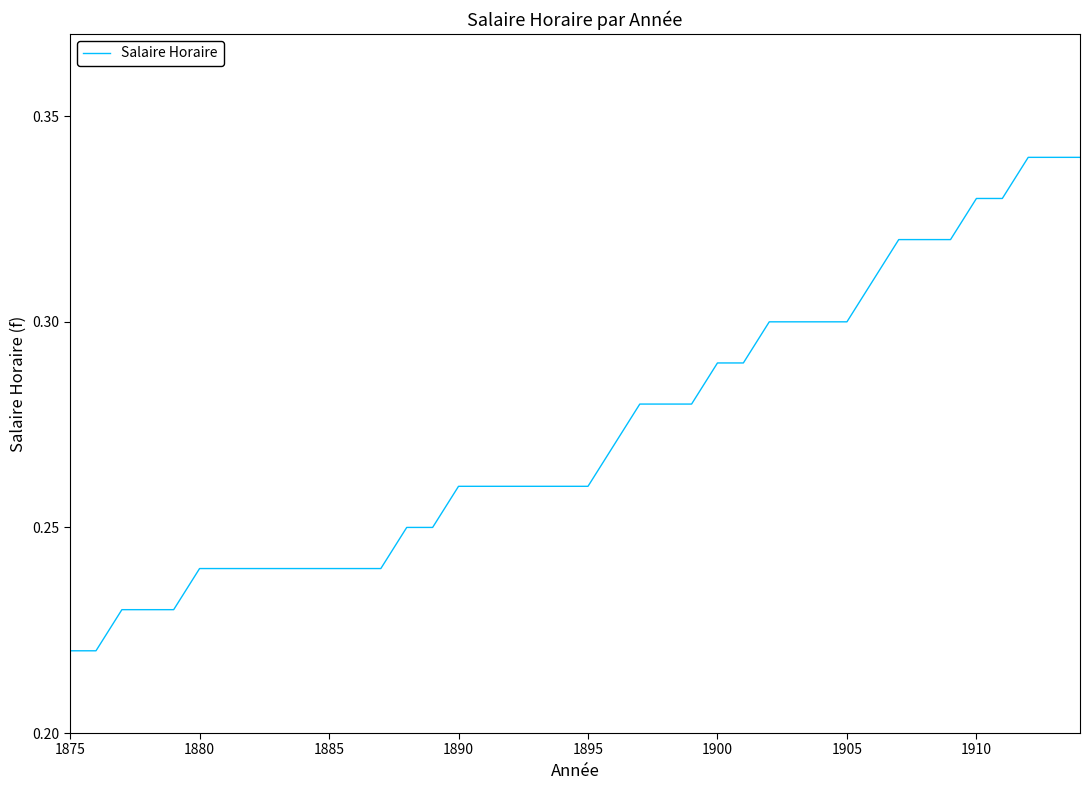

Count the values in the range 0 to 1.

40